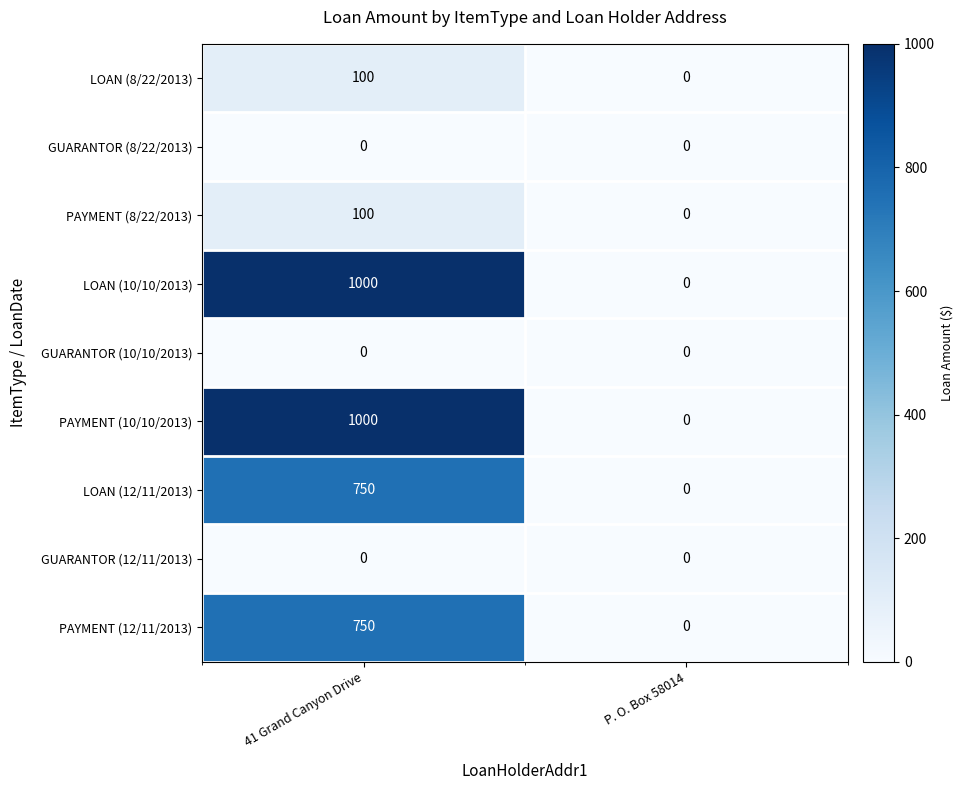

What value does the PAYMENT (12/11/2013) series have at 41 Grand Canyon Drive?

750